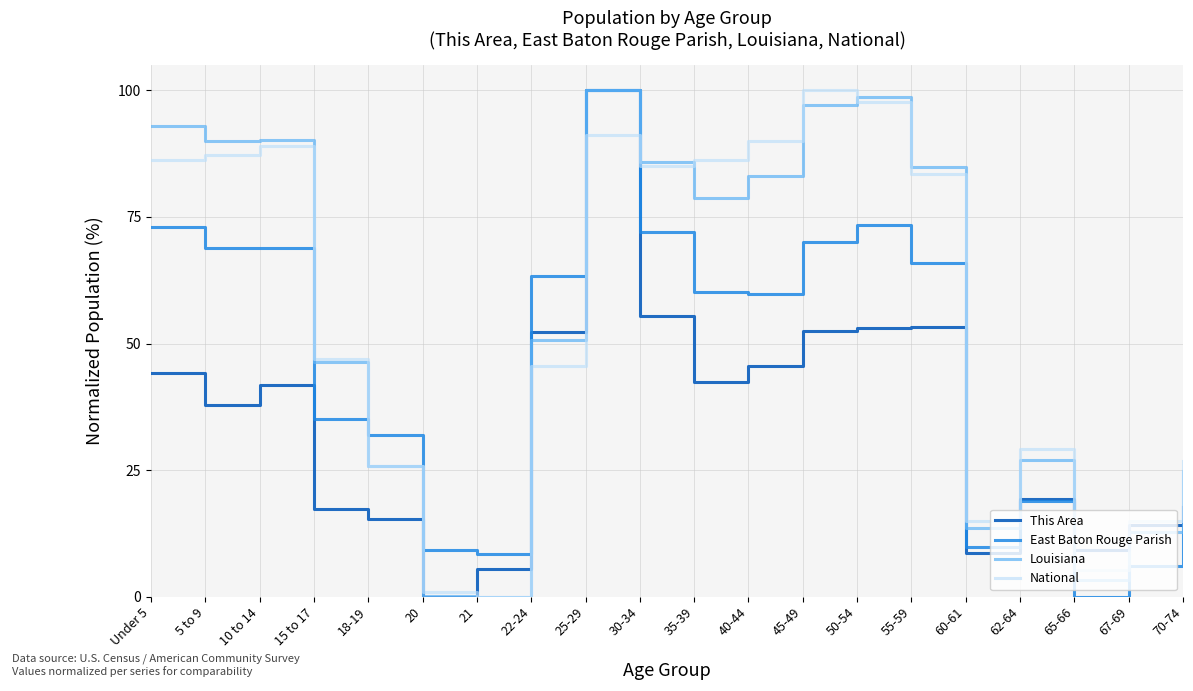

What is the spread (max minus min) of values at 40-44?

44.6